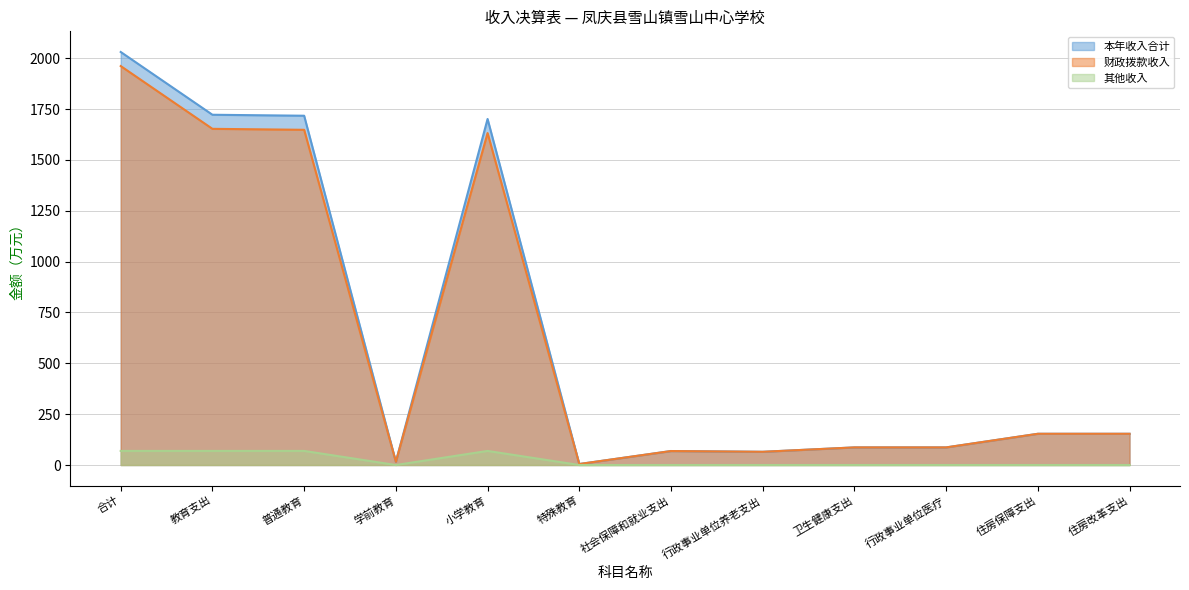

What position from the left is 社会保障和就业支出?

7